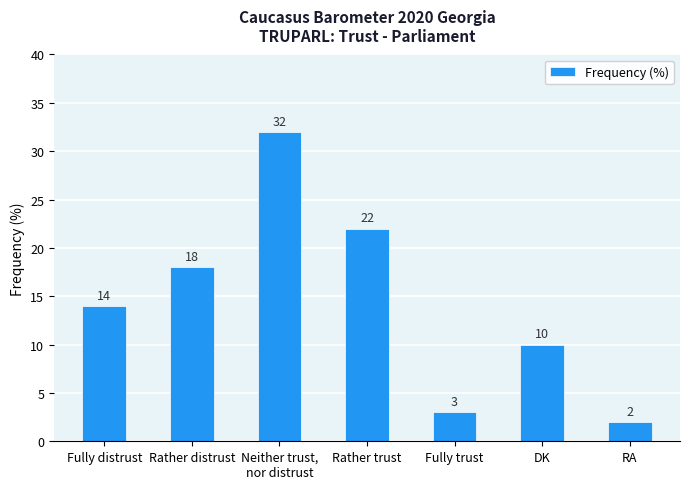

What is the difference between the maximum and minimum values?

30